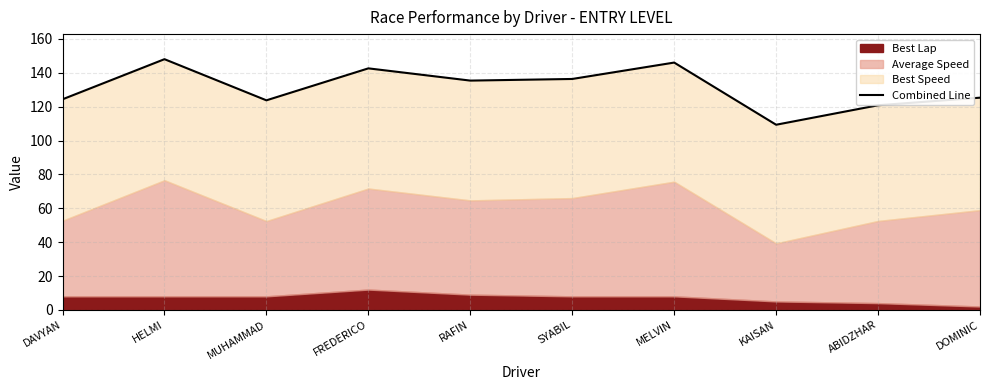

True or false: the data has more than 2 interior local peaks.

True